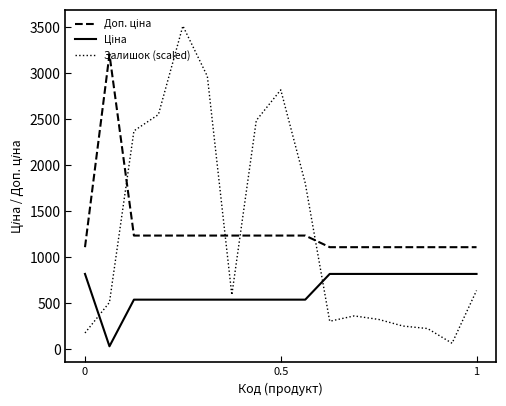

In Залишок (scaled), how many points are lower than both neighbors (excluding endpoints)?

3